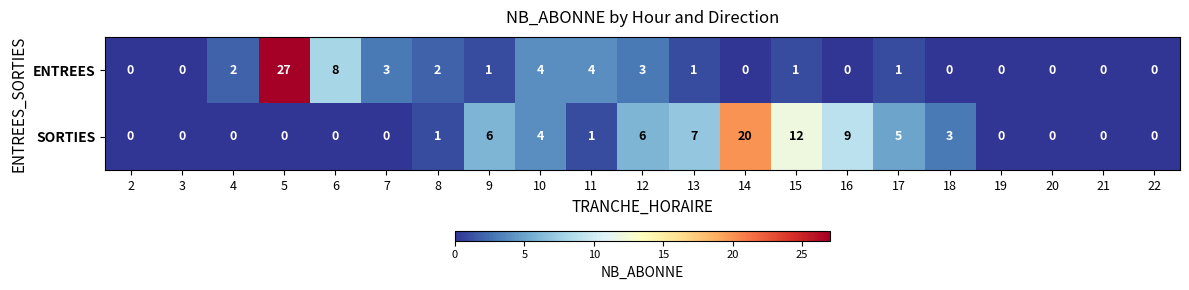

Count the number of categories in the chart.

21